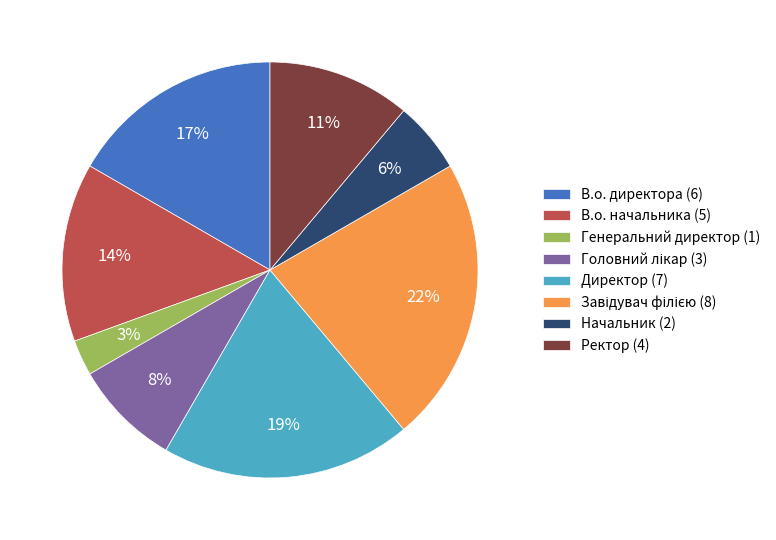

What is the ratio of the value at В.о. директора (6) to the value at Директор (7)?

0.9